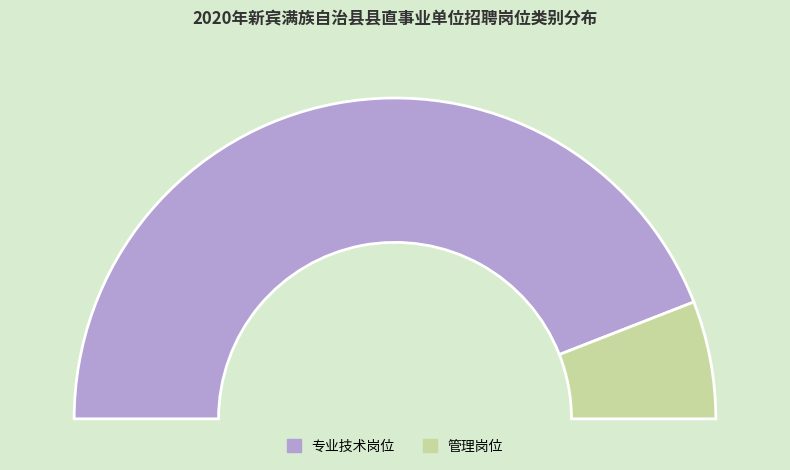

To the nearest percent, what is the difference between the largest and smallest slice percentages?

76%